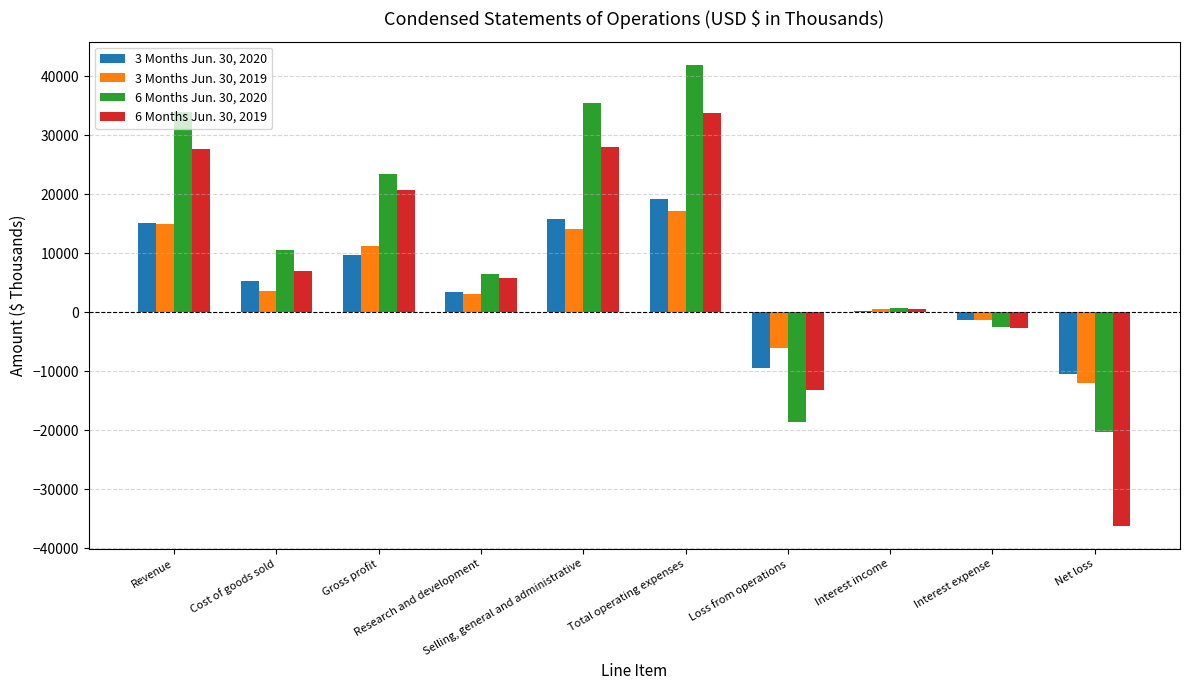

Which series has the largest total across all categories?

6 Months Jun. 30, 2020